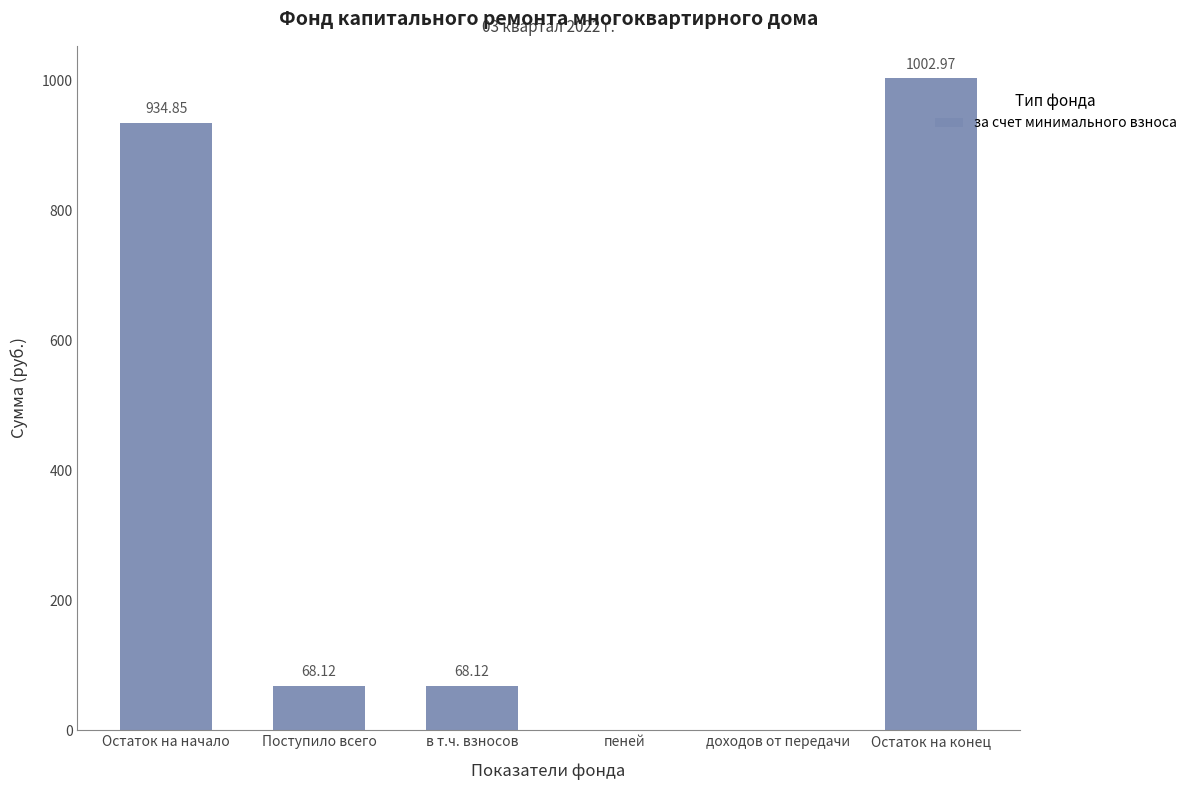

Which category has the highest value across all series?

Остаток на конец